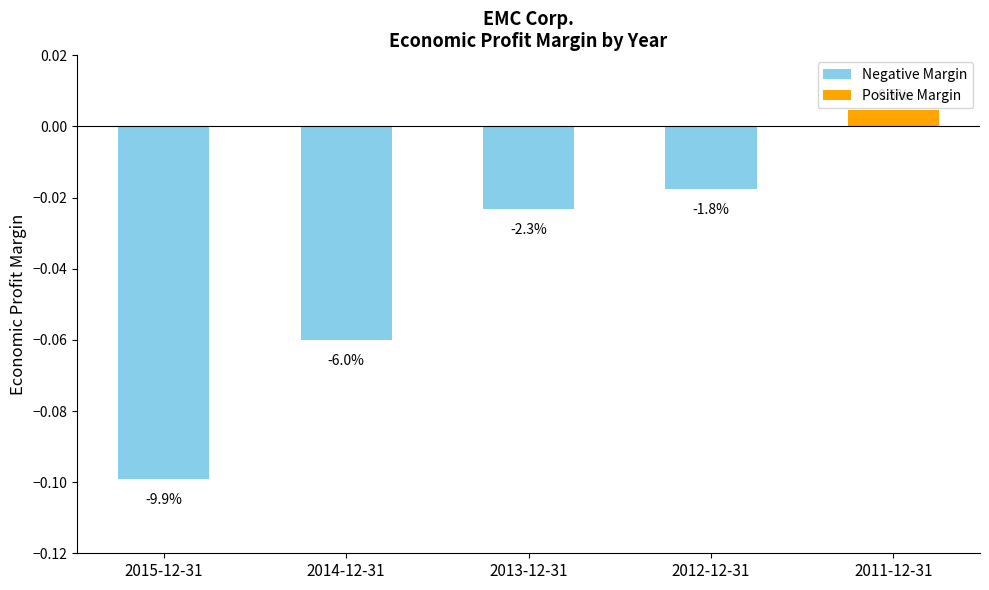

How many bars are there in total?

5